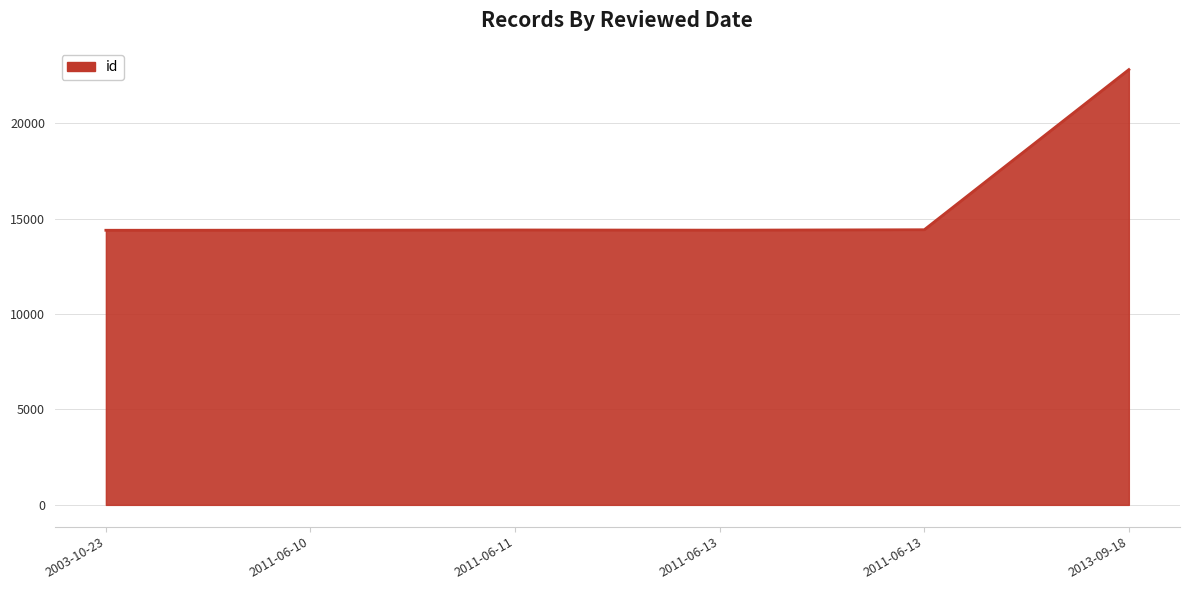

Approximately how many times larger is the value at 2011-06-11 compared to 2011-06-13?

1.0